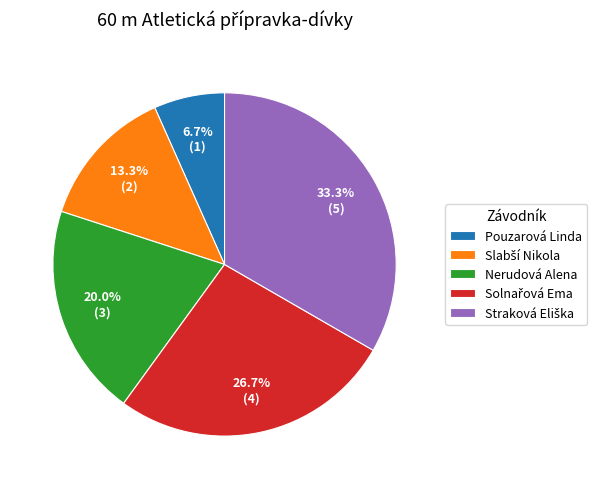

How much of the chart is everything except Nerudová Alena?

80.0%